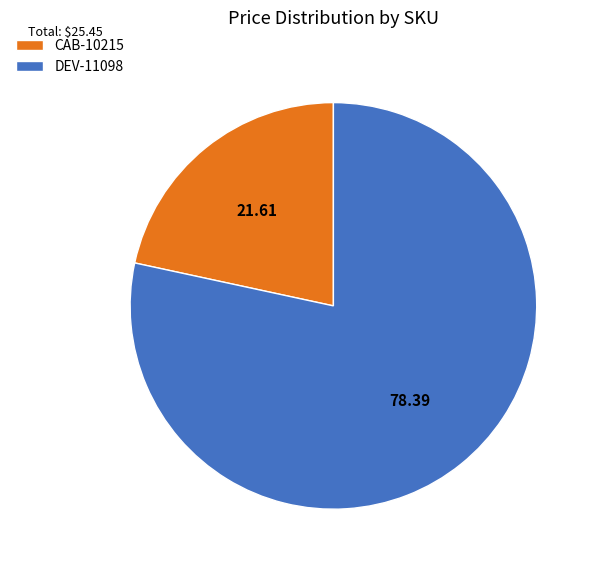

Is the sum of DEV-11098 and CAB-10215 greater than half?

Yes